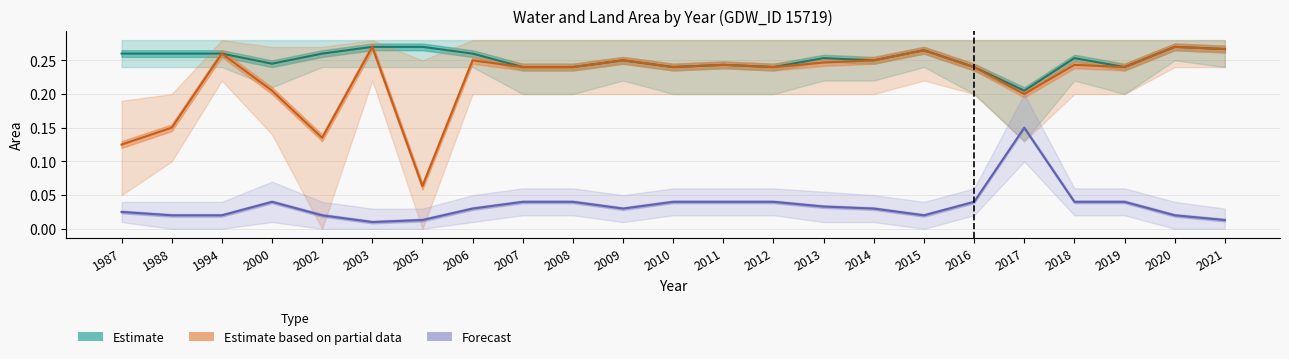

True or false: Estimate has a value of 0.3 at 2005.

True